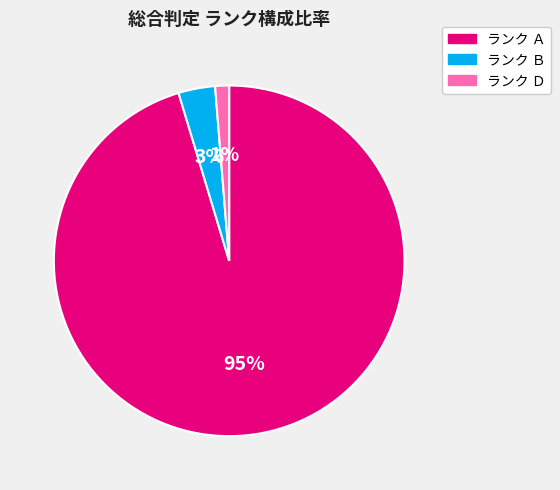

To the nearest percent, what is the average slice percentage?

33%